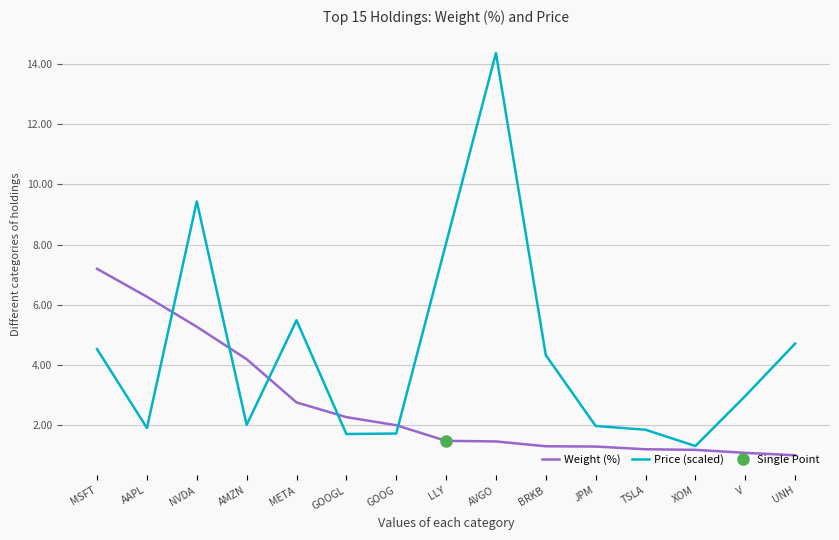

List the series in order of their overall mean, lowest first.

Weight (%), Price (scaled)